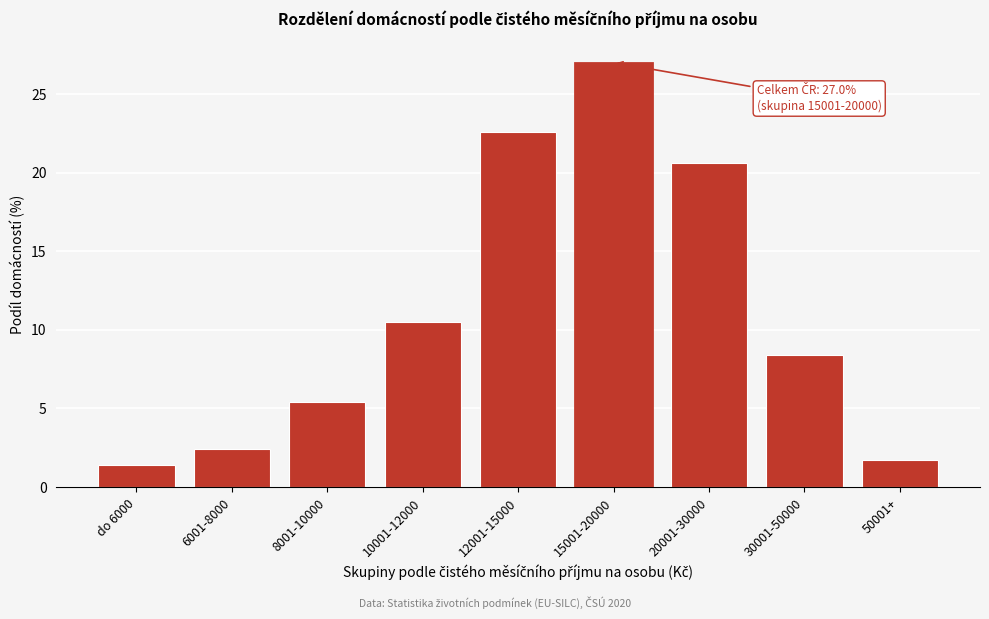

Reading left to right, list all the values displayed in this chart.

do 6000=1.4	6001-8000=2.4	8001-10000=5.4	10001-12000=10.5	12001-15000=22.6	15001-20000=27.0	20001-30000=20.6	30001-50000=8.4	50001+=1.7